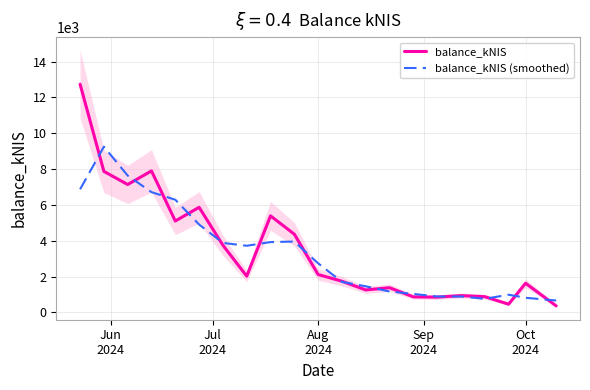

What is the maximum value for balance_kNIS (smoothed)?

9251.6